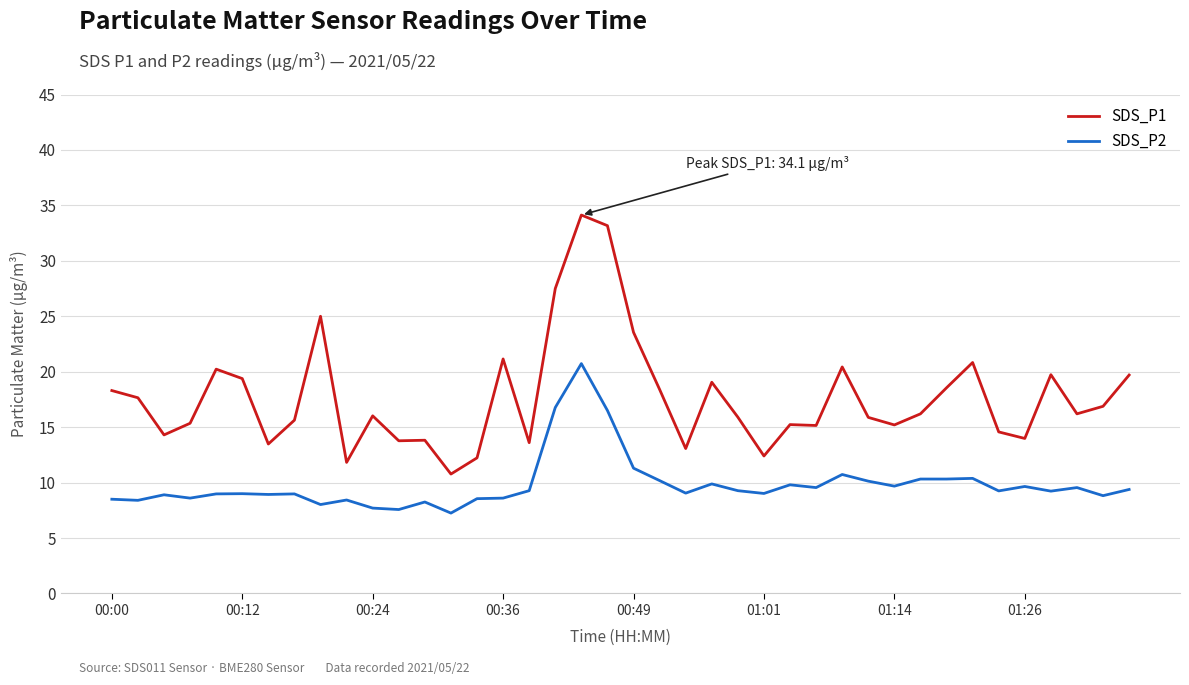

Which series has the largest range (max minus min)?

SDS_P1